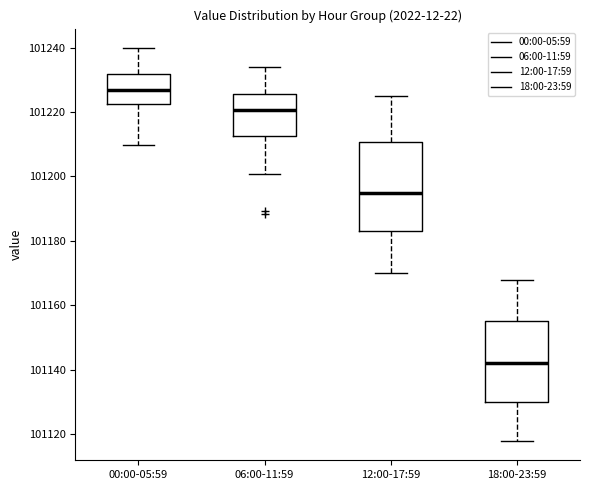

Reading left to right, transcribe this box plot: for each box, give where its median line is, the range the box spans, and where its two whiskers end, as read against the y-axis. The values are not printed on the chart, so give them approximately, as read against the axis.

00:00-05:59: median 101226, box 101222 to 101232, whiskers 101210 to 101240
06:00-11:59: median 101220, box 101212 to 101226, whiskers 101200 to 101234
12:00-17:59: median 101196, box 101184 to 101210, whiskers 101170 to 101224
18:00-23:59: median 101142, box 101130 to 101156, whiskers 101118 to 101168